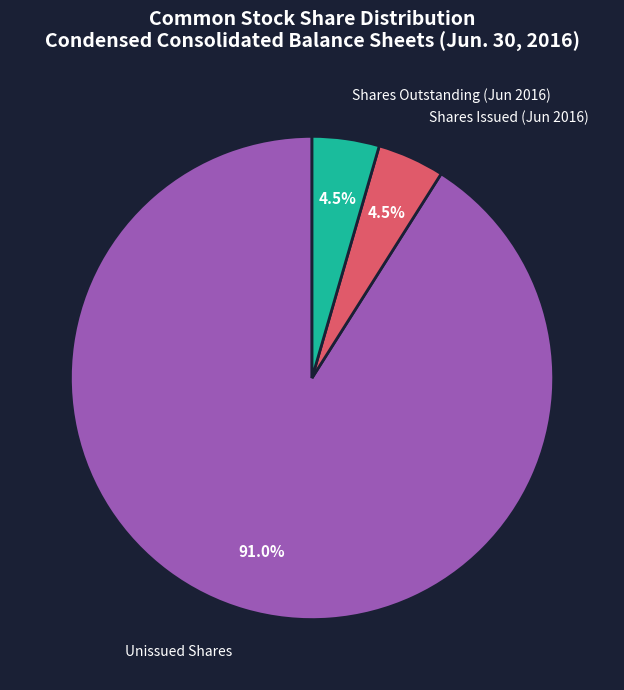

Does any single category account for the majority?

Yes